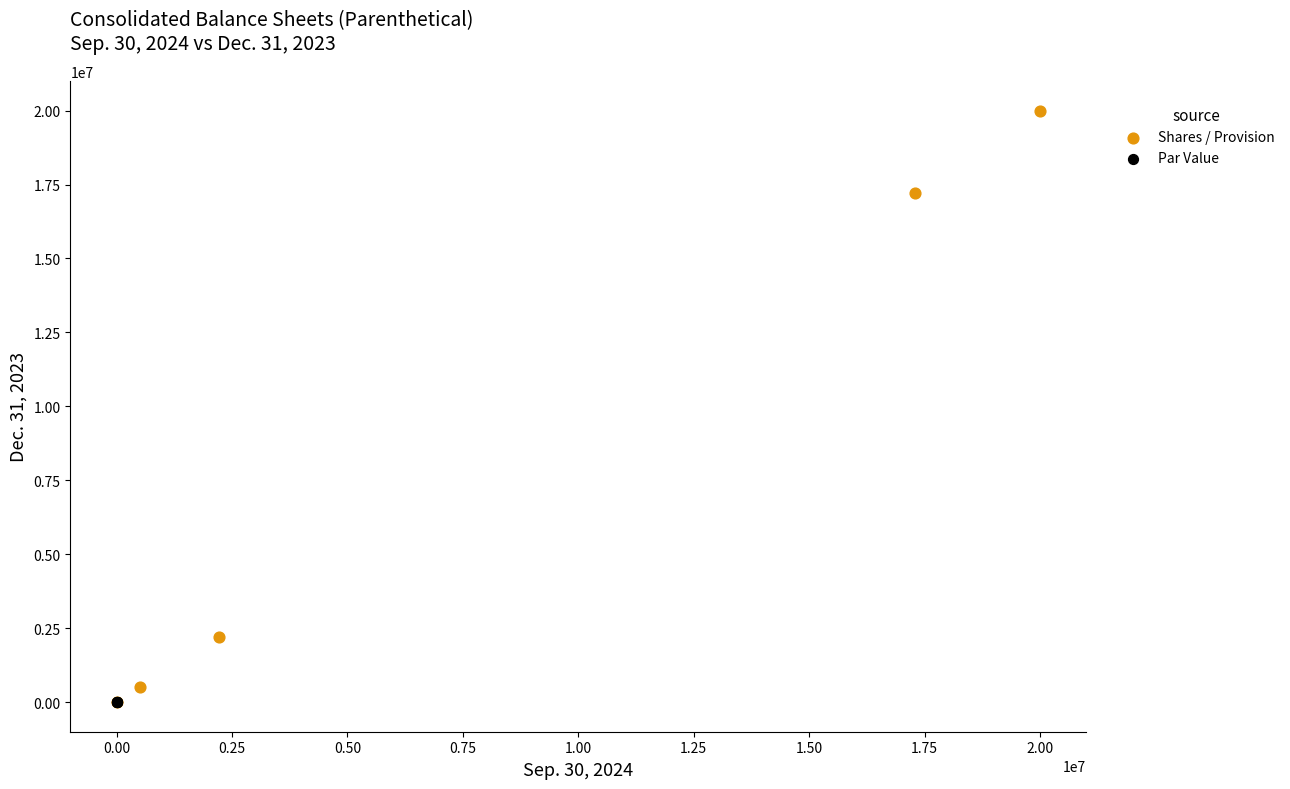

Which series reaches the maximum Y coordinate?

Shares / Provision